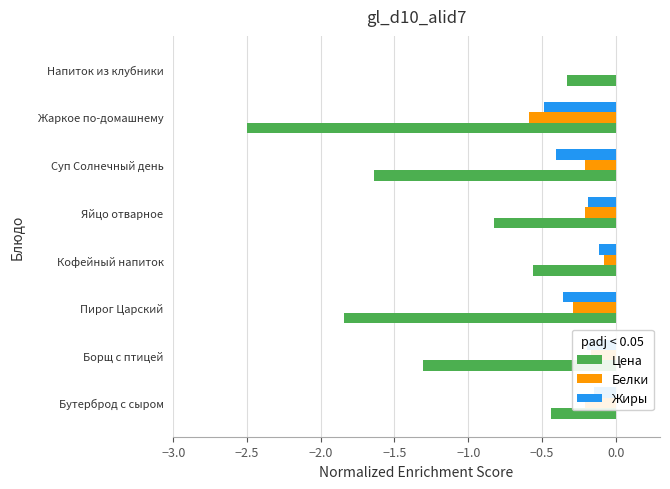

What is the sum of the Цена values at Яйцо отварное and Борщ с птицей?

-2.1